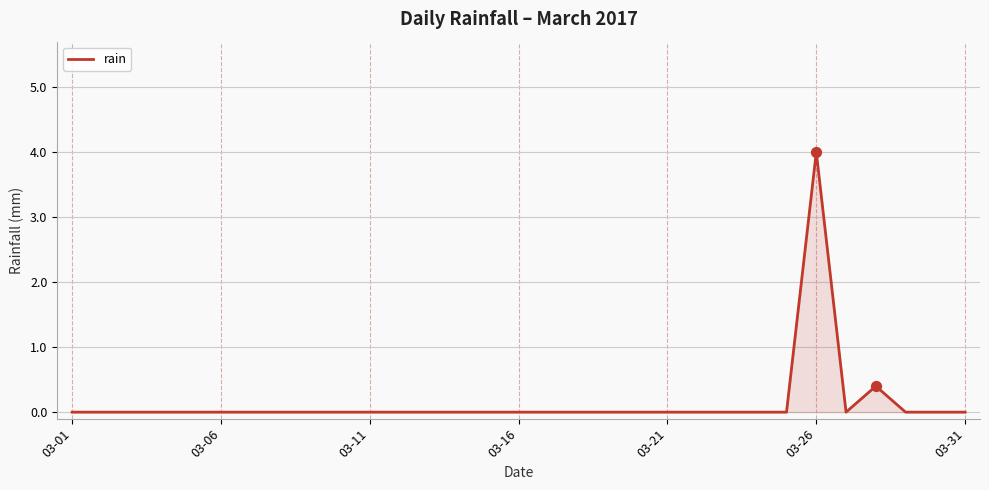

What is the difference between the maximum and minimum values?

4.0